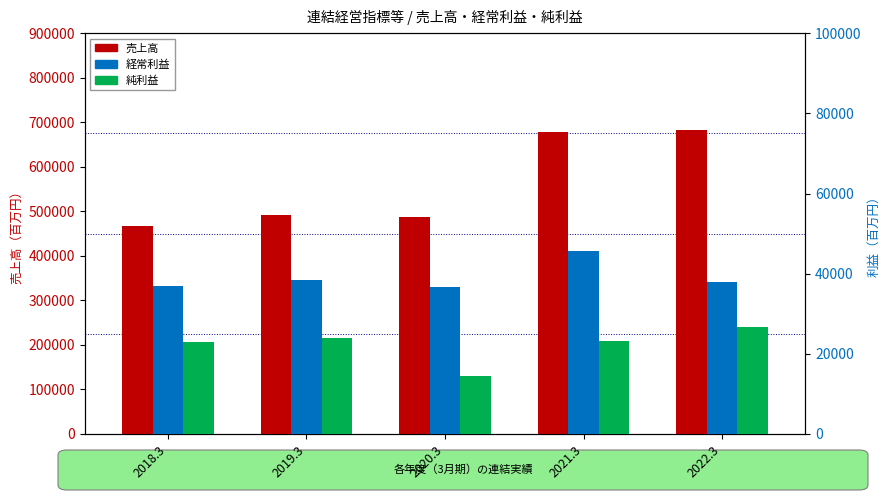

True or false: 経常利益 has a value of 45665 at 2021.3.

True